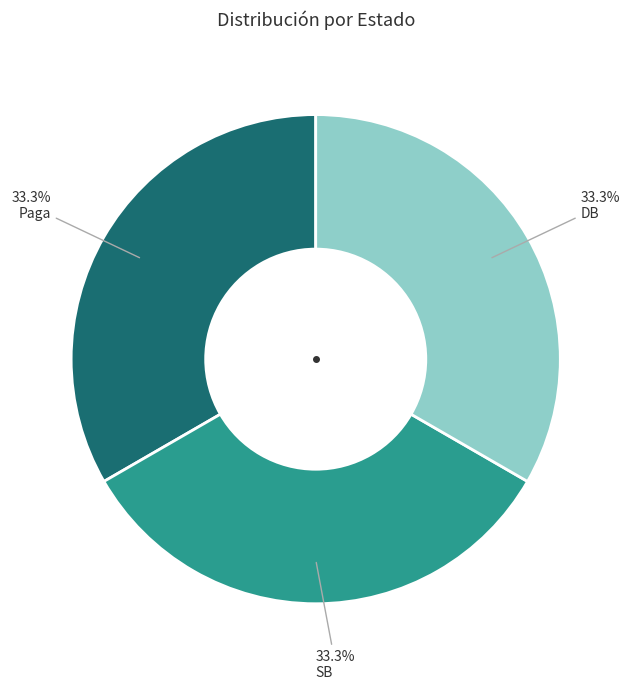

Is there a majority slice in this chart?

No